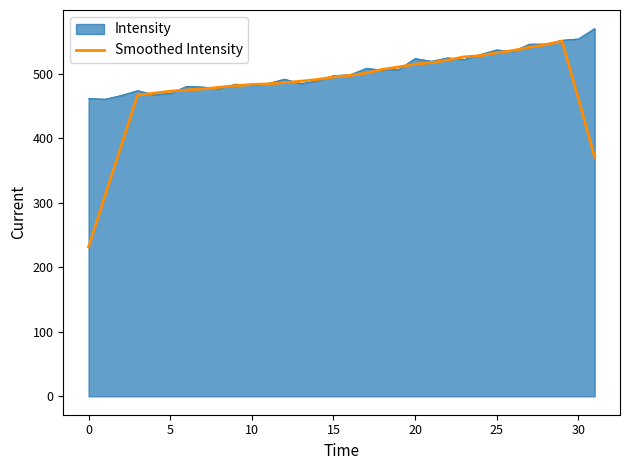

What is the minimum value shown in the chart?

231.5